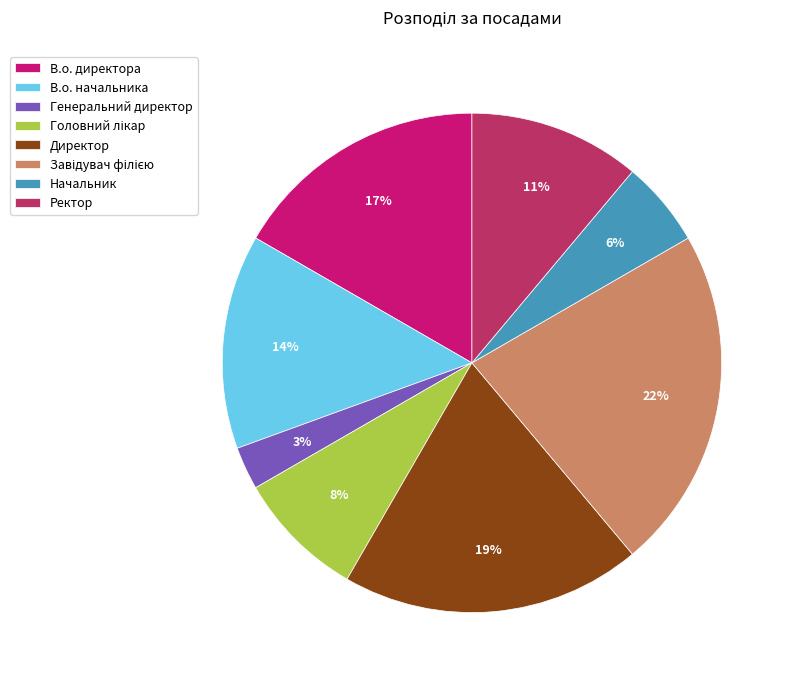

To the nearest percent, what is the combined percentage of Ректор and В.о. директора?

28%